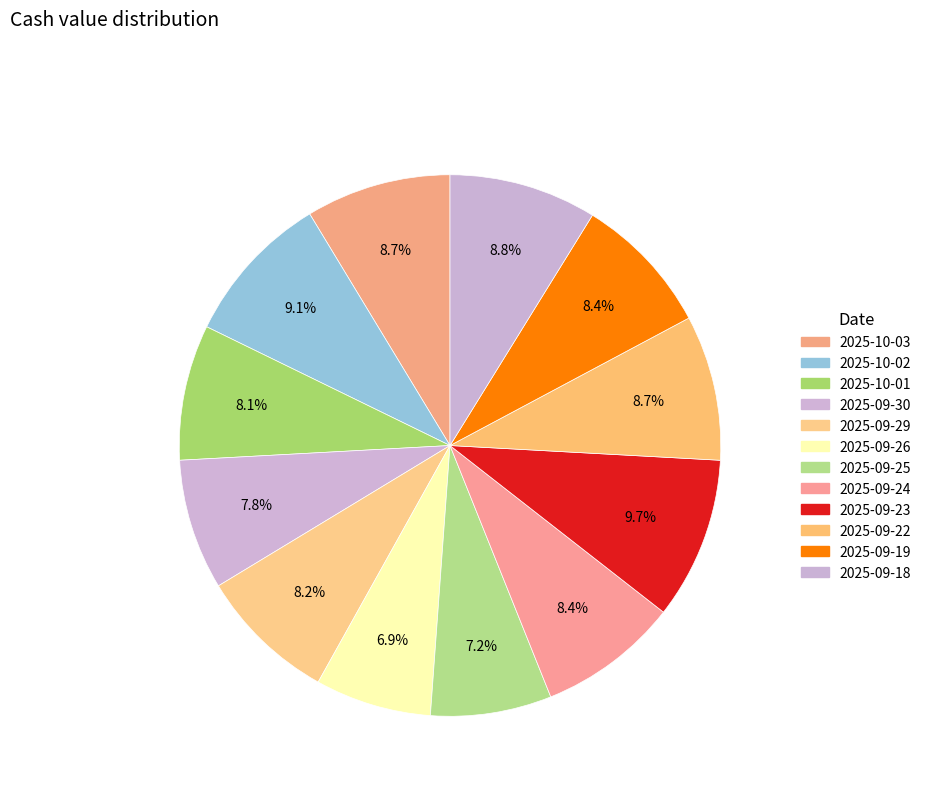

Count the number of slices in the pie.

12